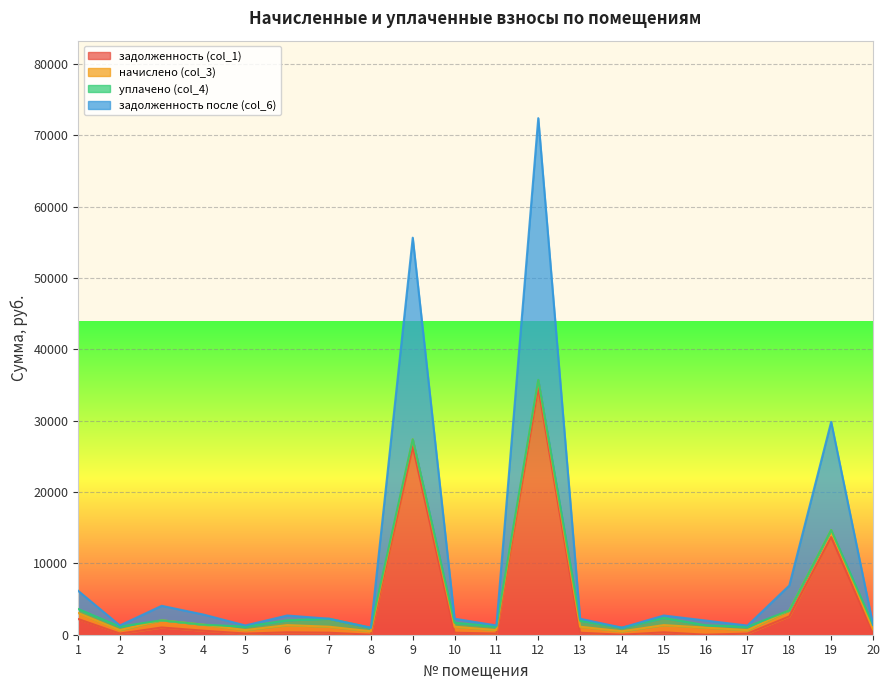

The value of задолженность (col_1) at 2 is 80.2. True or false?

False